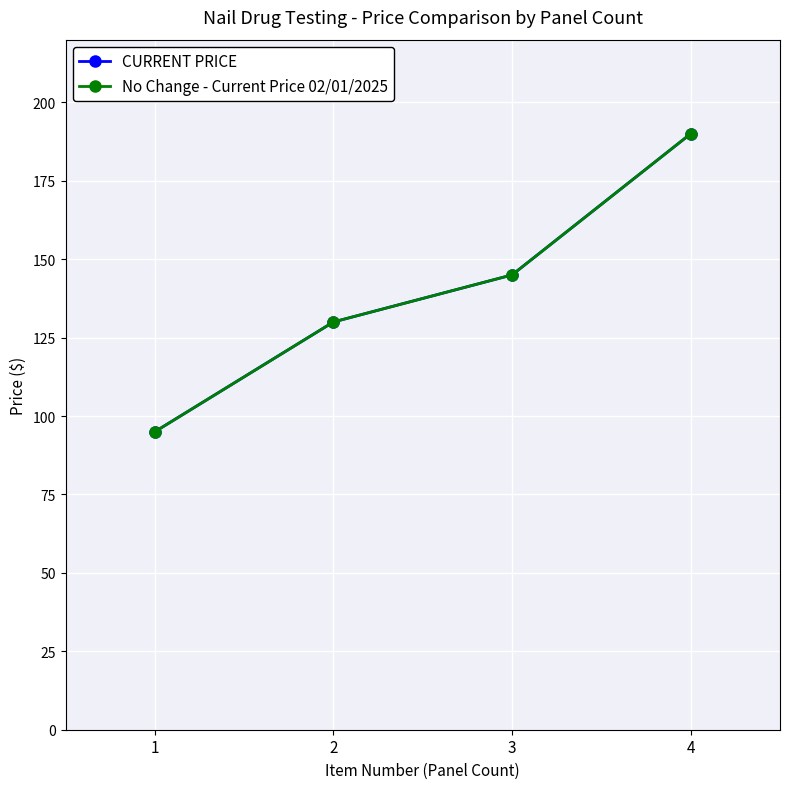

True or false: No Change - Current Price 02/01/2025 and CURRENT PRICE cross at least once.

False